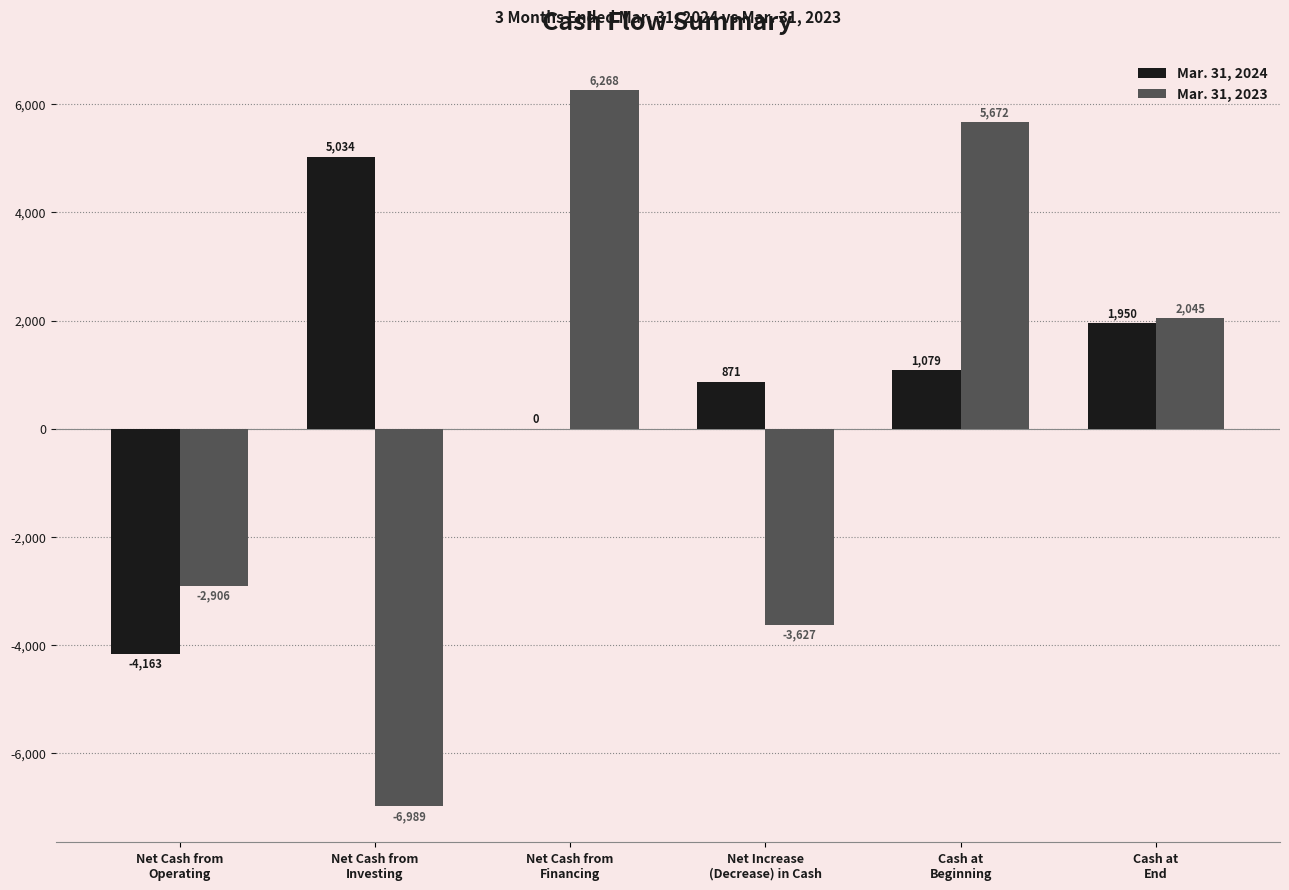

True or false: Mar. 31, 2024 has a value of 562 at Cash at
Beginning.

False